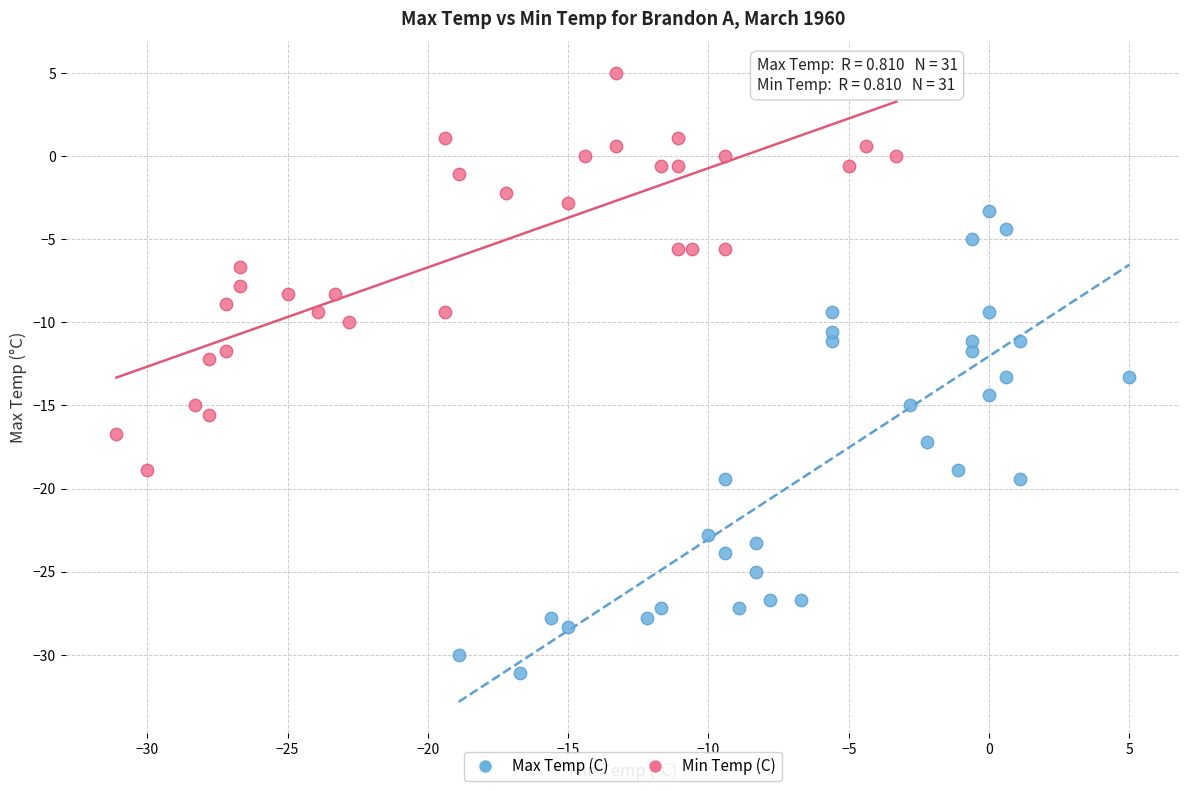

Which series reaches the maximum Y coordinate?

Min Temp (C)